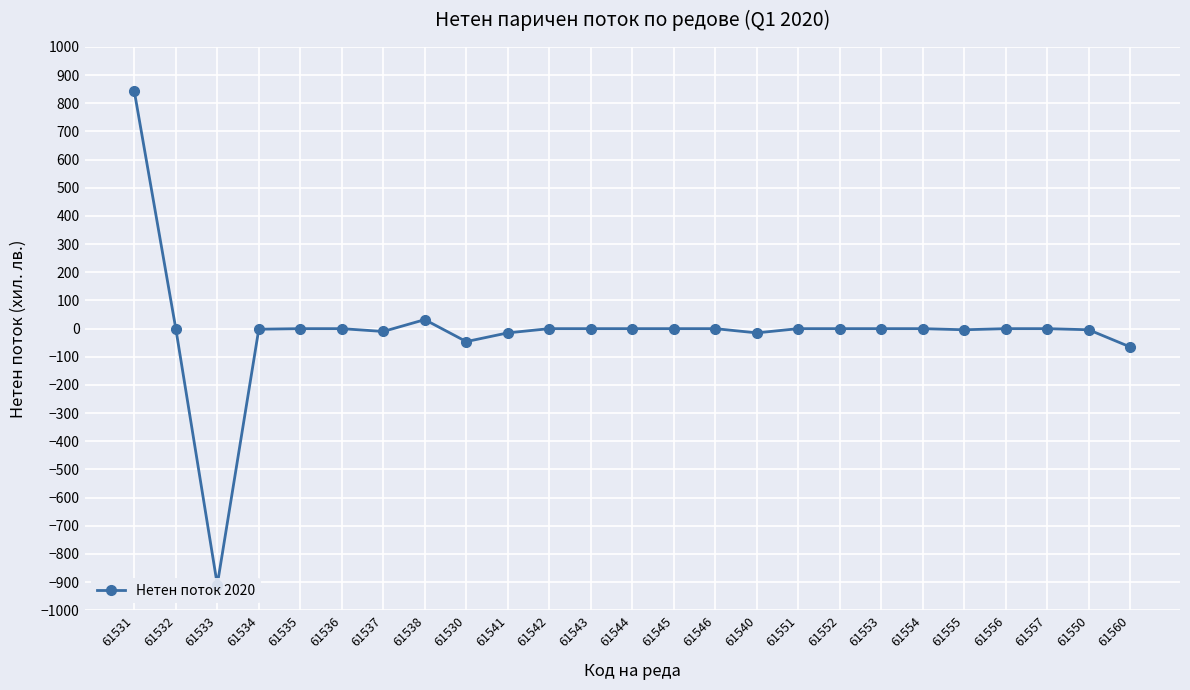

What is the difference between the second highest and second lowest values?

97